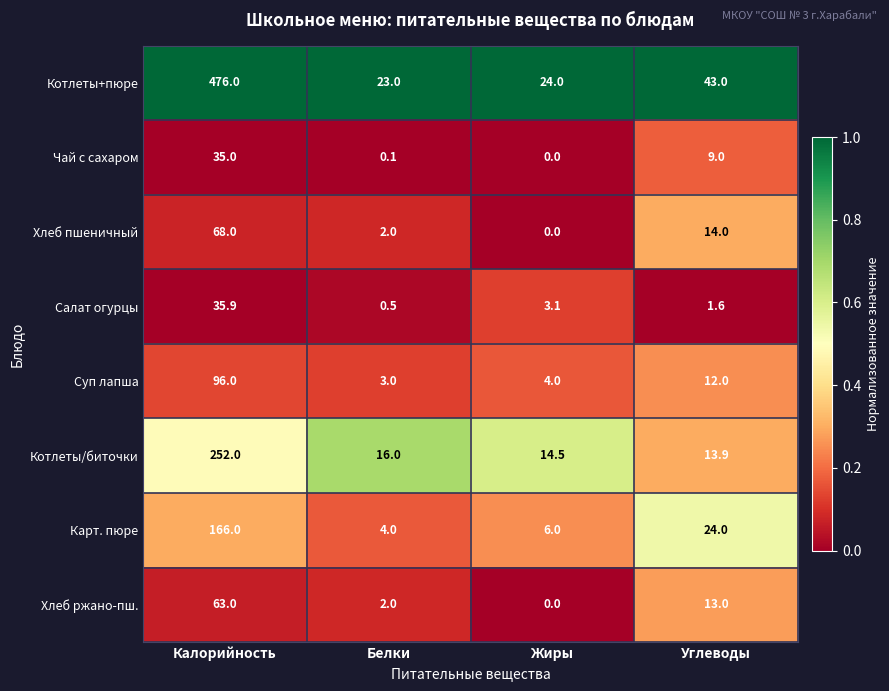

What is the difference between the maximum and minimum values in the Хлеб ржано-пш. series?

63.0